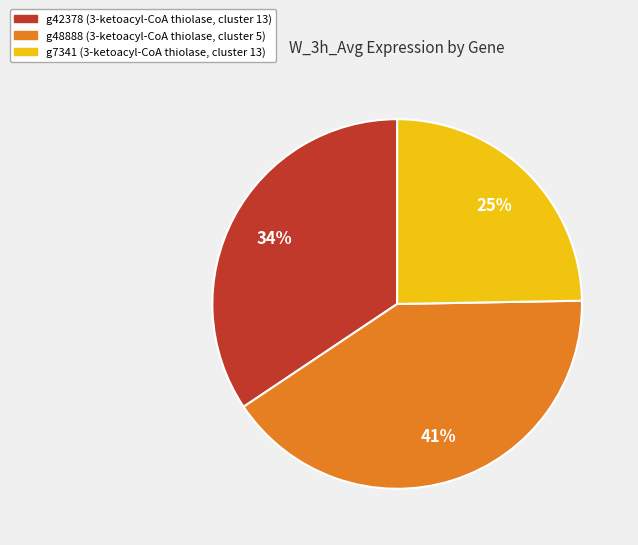

Count the number of slices in the pie.

3